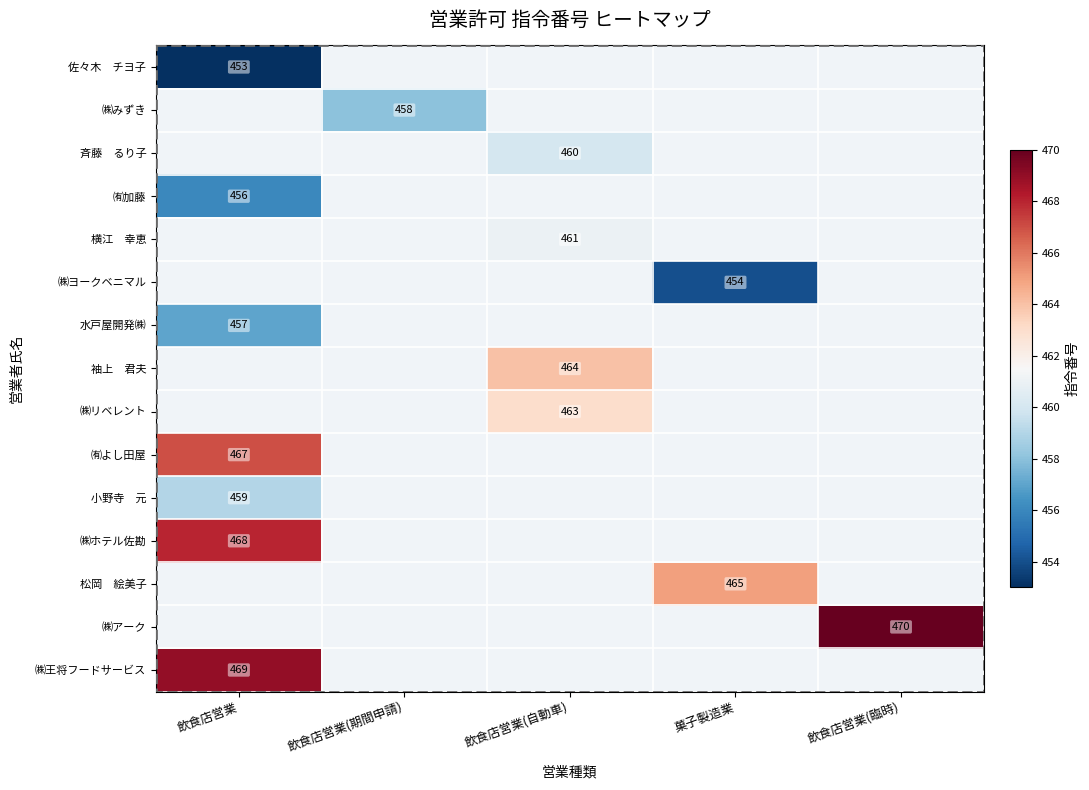

Is the value of 松岡 絵美子 at 飲食店営業(期間申請) greater than the value of ㈱ホテル佐勘 at 飲食店営業(期間申請)?

No